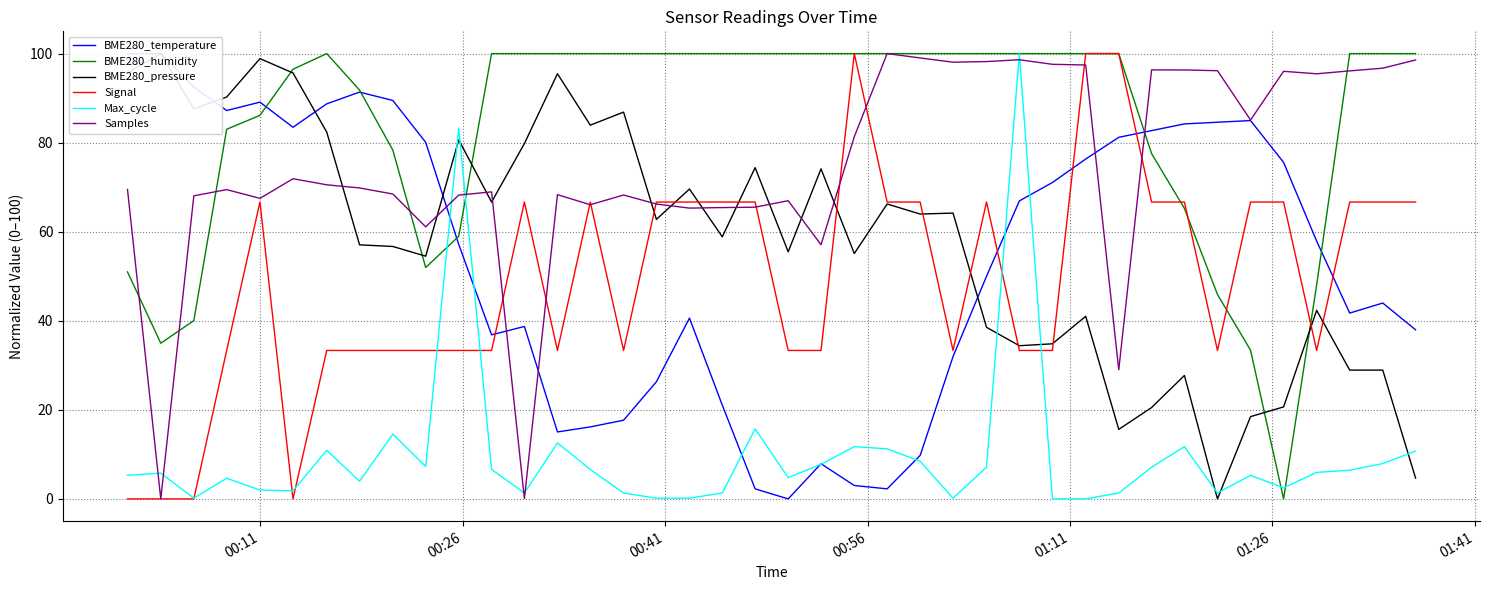

How many times do BME280_humidity and BME280_pressure cross each other?

5